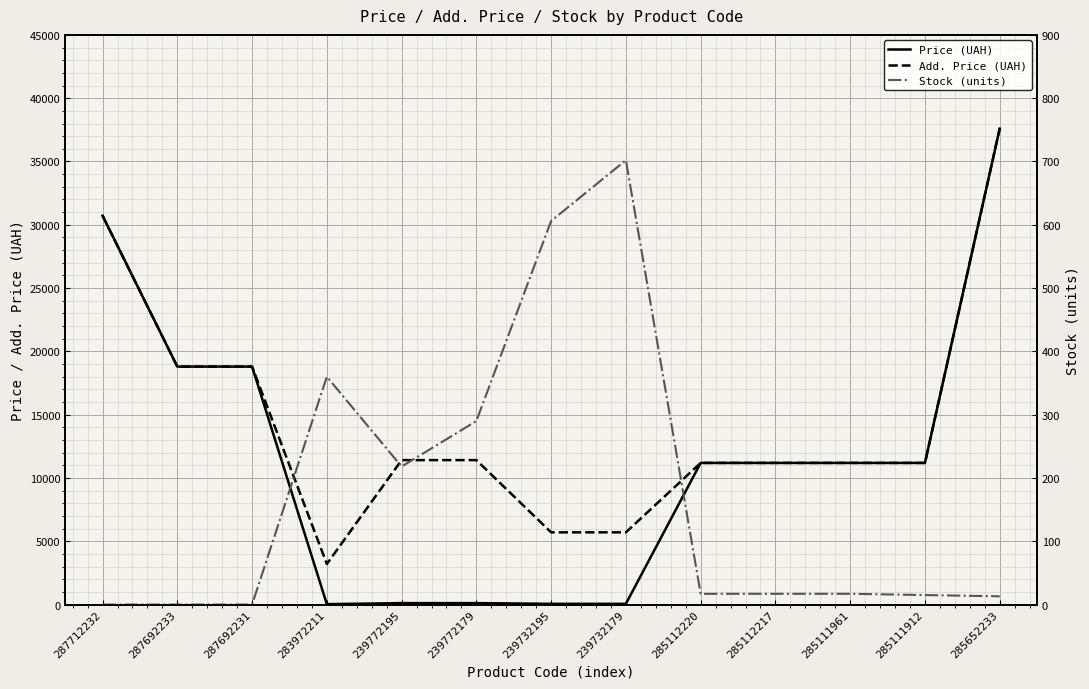

Reading right to left, what are all the values shown in this chart?

Price (UAH): 285652233=37593.6	285111912=11188.2	285111961=11188.2	285112217=11188.2	285112220=11188.2	239732179=57.0	239732195=57.0	239772179=114.1	239772195=114.1	283972211=32.0	287692231=18796.8	287692233=18796.8	287712232=30717.1
Add. Price (UAH): 285652233=37593.6	285111912=11188.2	285111961=11188.2	285112217=11188.2	285112220=11188.2	239732179=5705.0	239732195=5705.0	239772179=11410.0	239772195=11410.0	283972211=3205.0	287692231=18796.8	287692233=18796.8	287712232=30717.1
Stock (units): 285652233=13.0	285111912=15.0	285111961=17.0	285112217=17.0	285112220=17.0	239732179=702.0	239732195=606.0	239772179=290.0	239772195=218.0	283972211=360.0	287692231=0.0	287692233=0.0	287712232=0.0